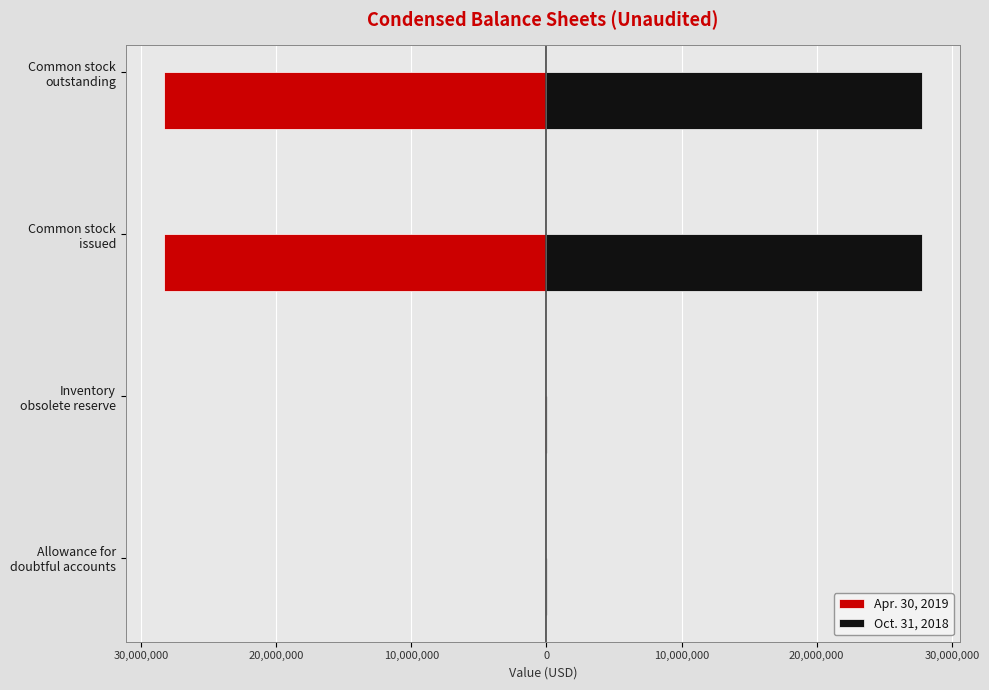

Are the bars grouped side by side (vs. stacked)?

Yes